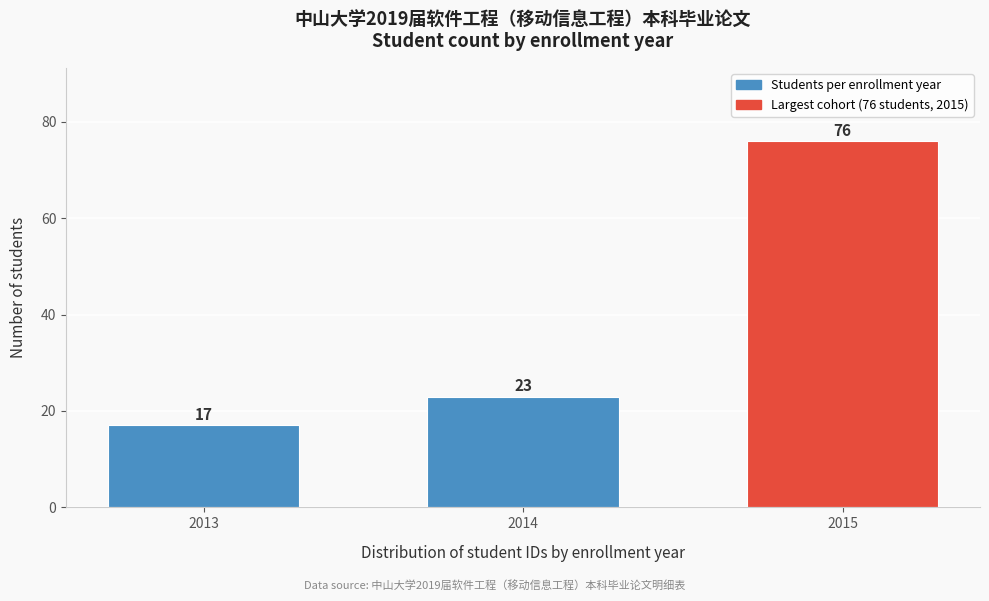

Reading left to right, list all the values displayed in this chart.

17	23	76